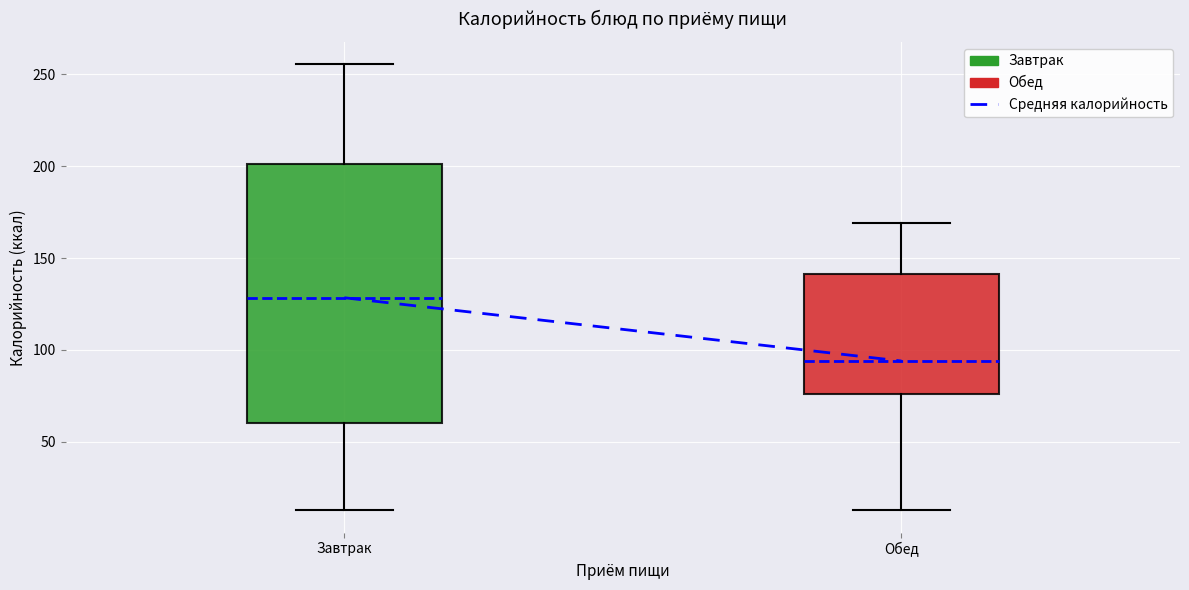

Reading left to right, read every box against the y-axis: the position of its median line, the range the box covers, and the ends of its whiskers. The values are not printed on the chart, so give them approximately, as read against the axis.

Завтрак: median 130, box 60 to 200, whiskers 15 to 255
Обед: median 95, box 75 to 140, whiskers 15 to 170